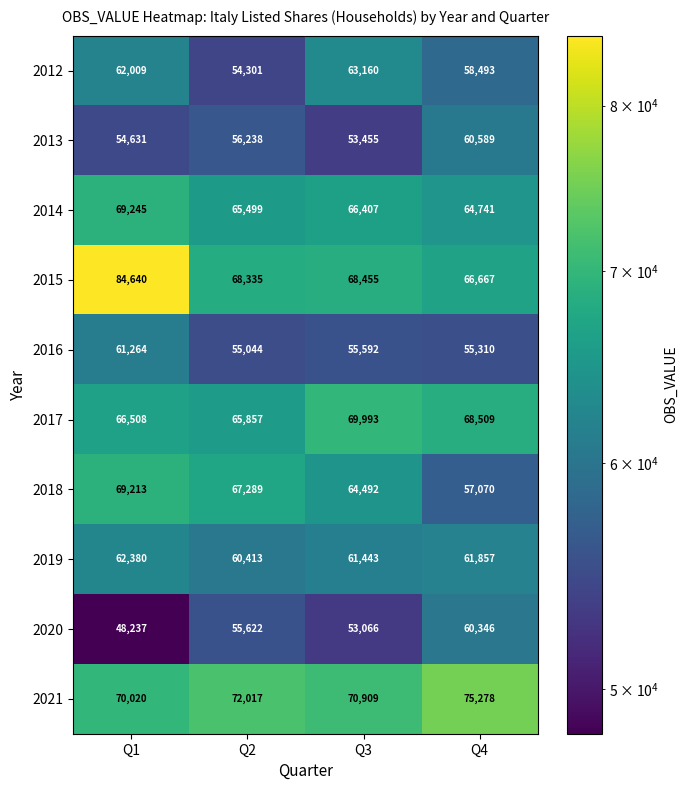

What is the spread (max minus min) of values at Q1?

36403